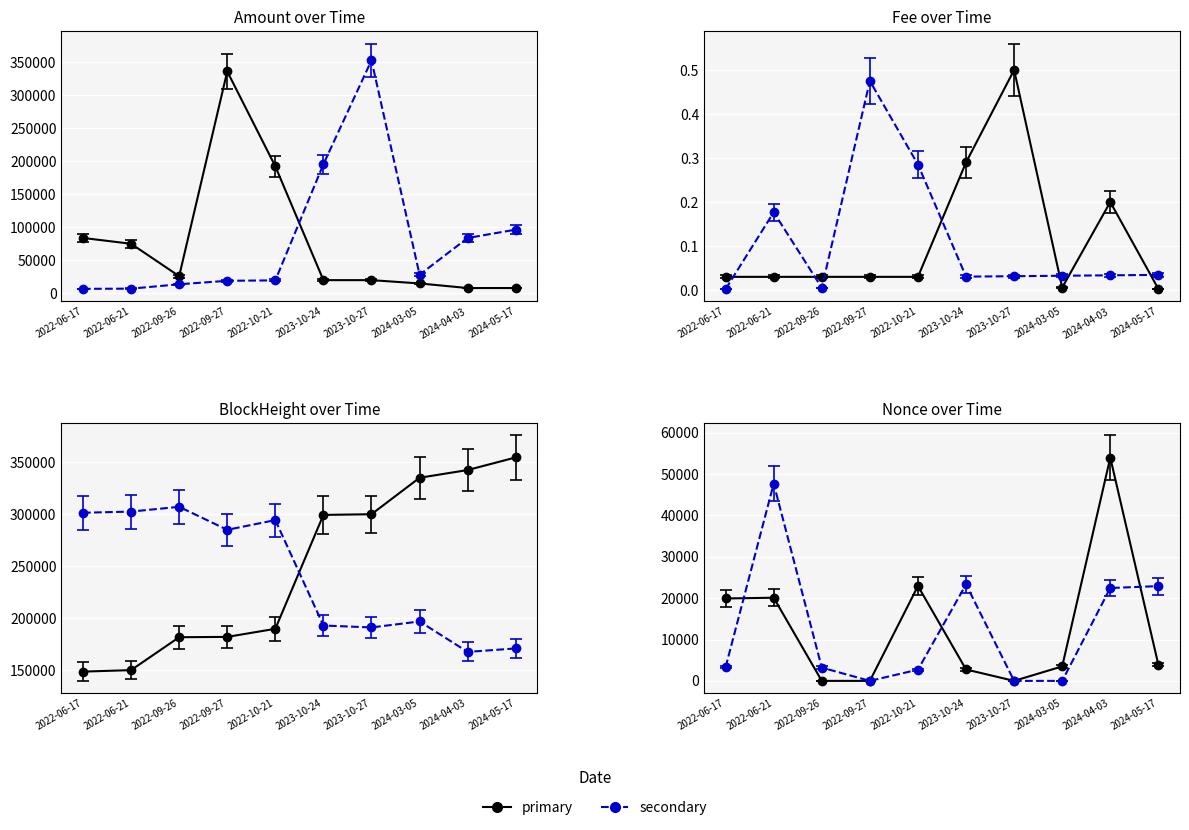

Where is Fee nearest to the value 0?

2024-05-17